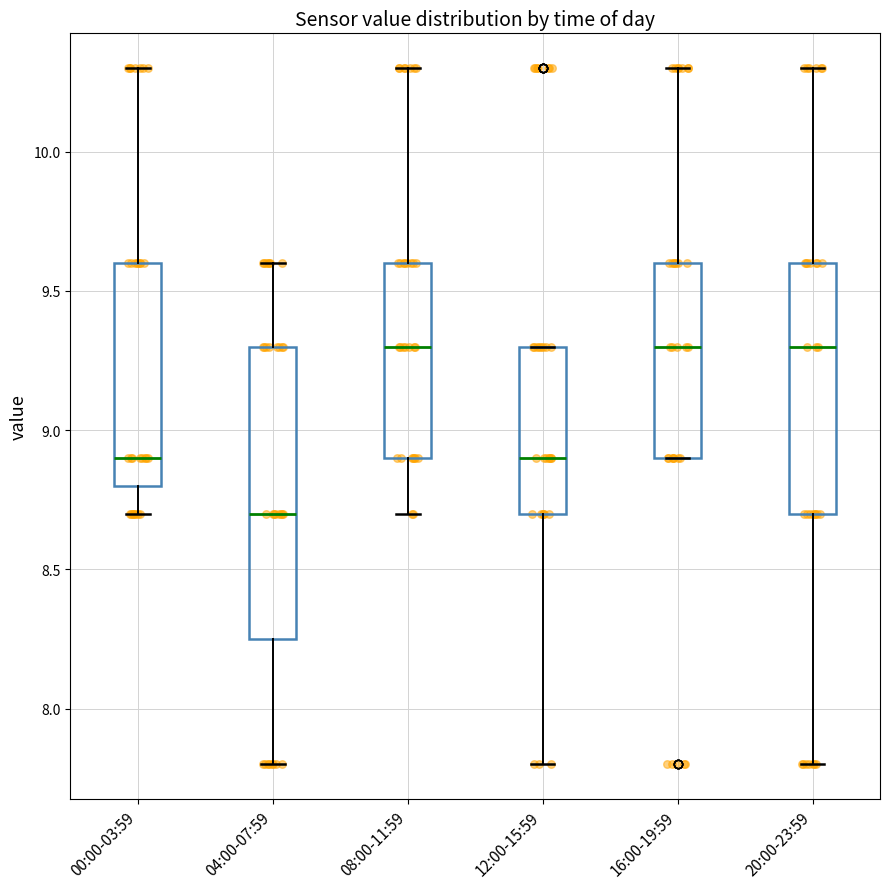

Reading left to right, read every box against the y-axis: the position of its median line, the range the box covers, and the ends of its whiskers. The values are not printed on the chart, so give them approximately, as read against the axis.

00:00-03:59: median 8.90, box 8.80 to 9.60, whiskers 8.70 to 10.30
04:00-07:59: median 8.70, box 8.25 to 9.30, whiskers 7.80 to 9.60
08:00-11:59: median 9.30, box 8.90 to 9.60, whiskers 8.70 to 10.30
12:00-15:59: median 8.90, box 8.70 to 9.30, whiskers 7.80 to 9.30
16:00-19:59: median 9.30, box 8.90 to 9.60, whiskers 8.90 to 10.30
20:00-23:59: median 9.30, box 8.70 to 9.60, whiskers 7.80 to 10.30